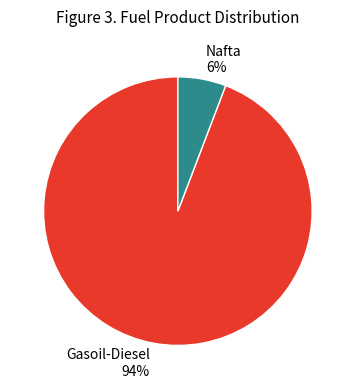

Do Gasoil-Diesel and Nafta together represent more than half of the pie?

Yes